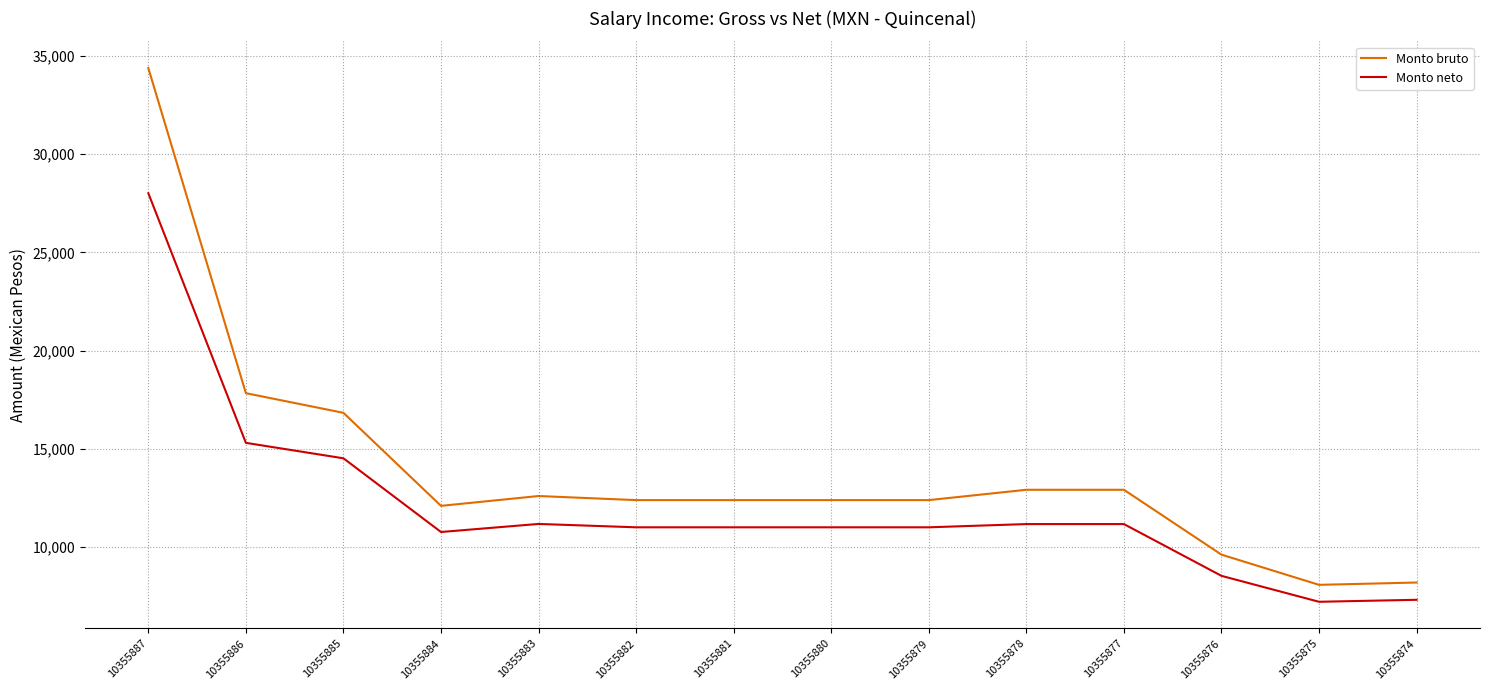

At 10355876, list the series in order from largest to smallest.

Monto bruto, Monto neto